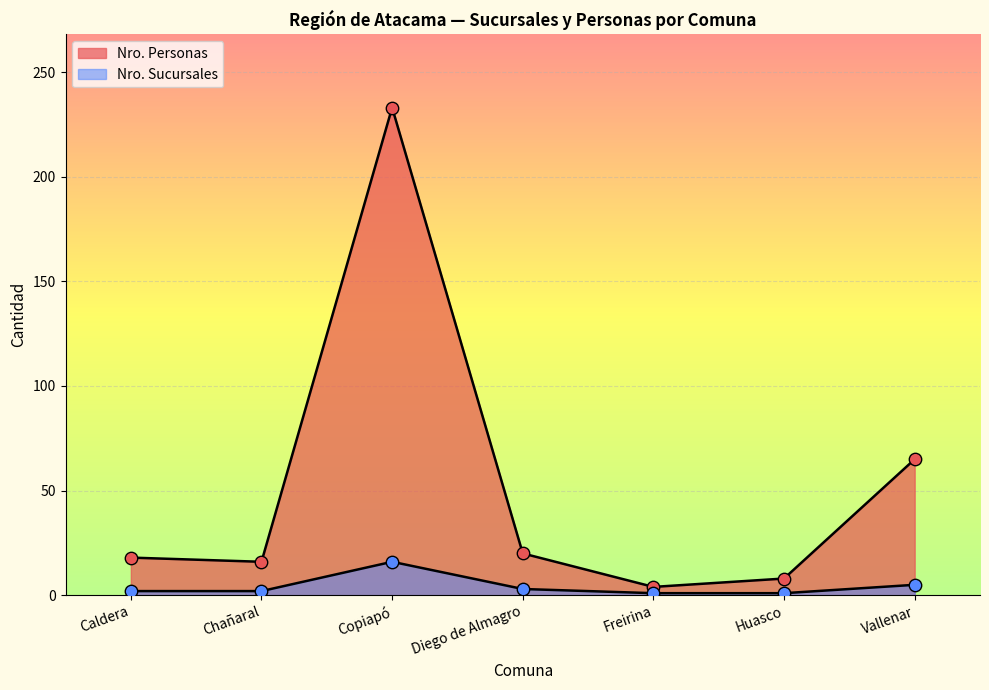

Is the value of Nro. Sucursales at Caldera greater than the value of Nro. Personas at Chañaral?

No